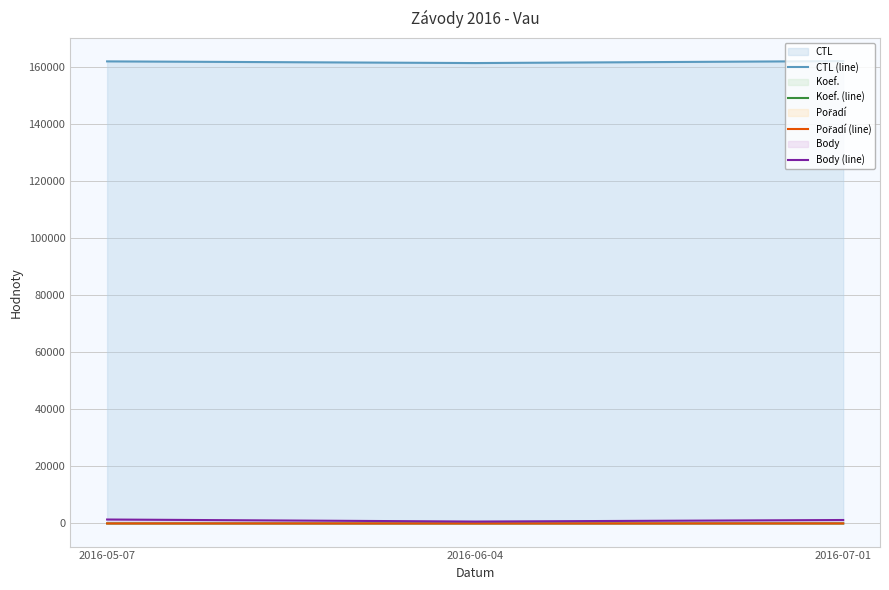

Which series changed the most between 2016-05-07 and 2016-07-01?

Body (line)